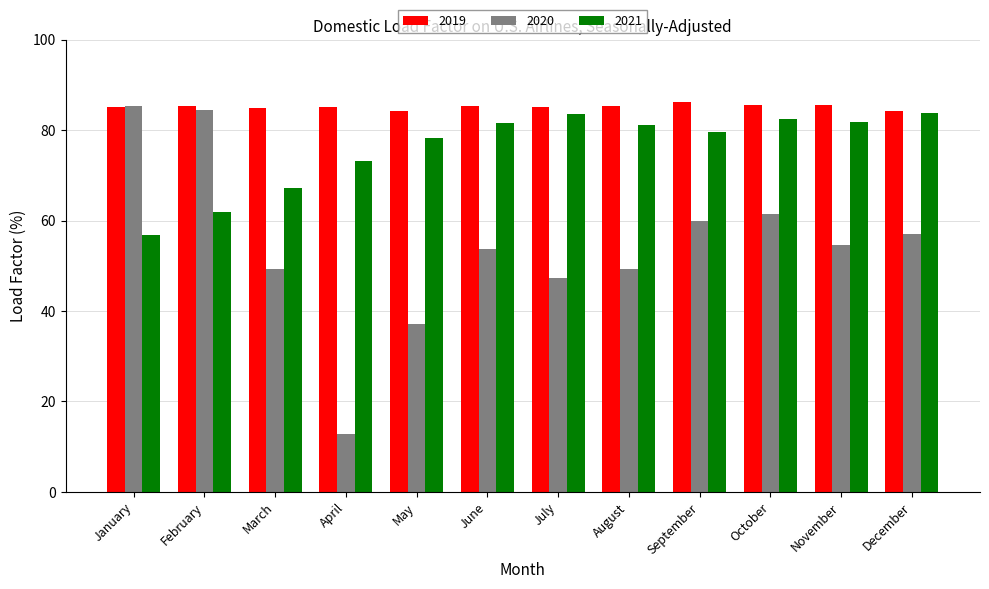

True or false: 2020 has a value of 84.5 at February.

True